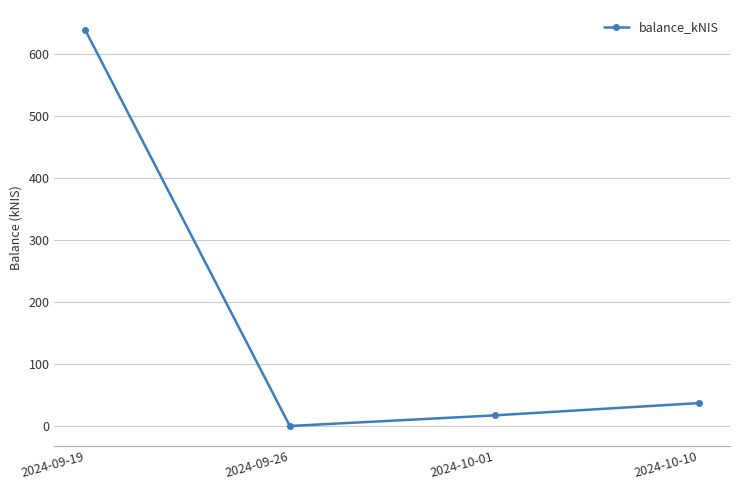

What is the minimum value shown in the chart?

0.4